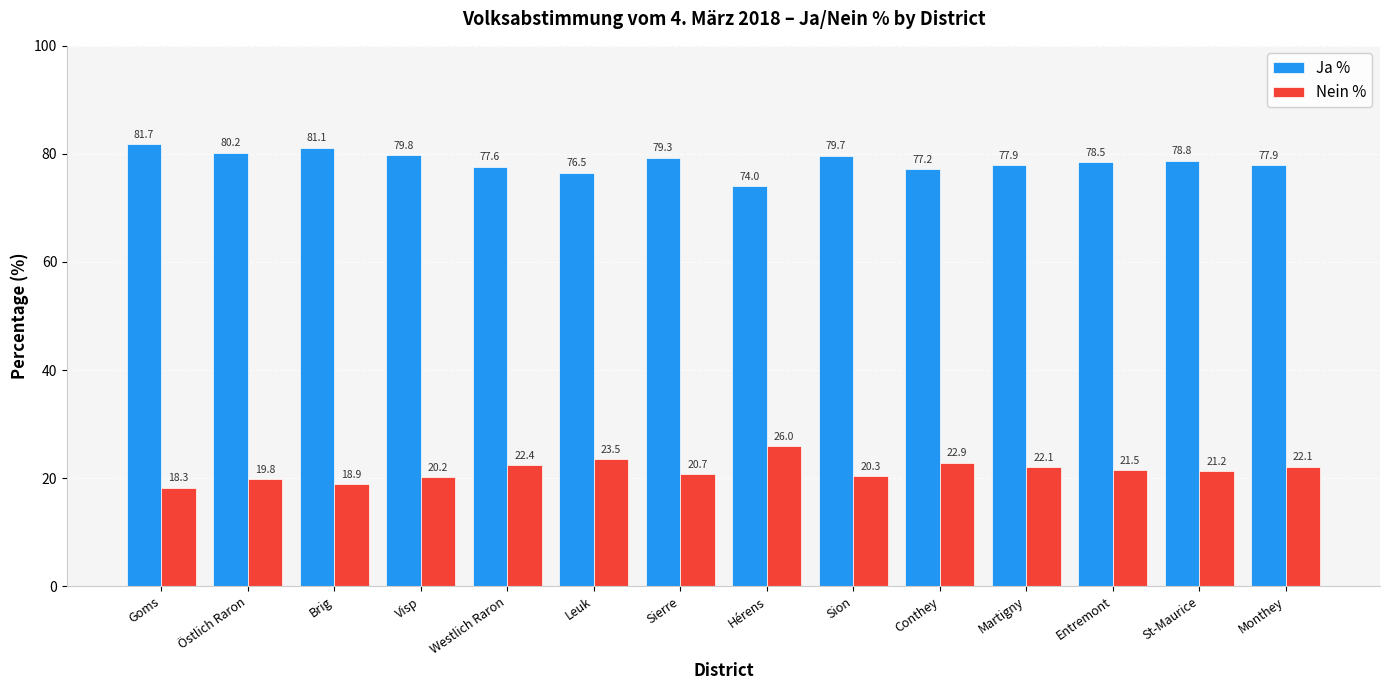

How many data points in Ja % are above 78?

8